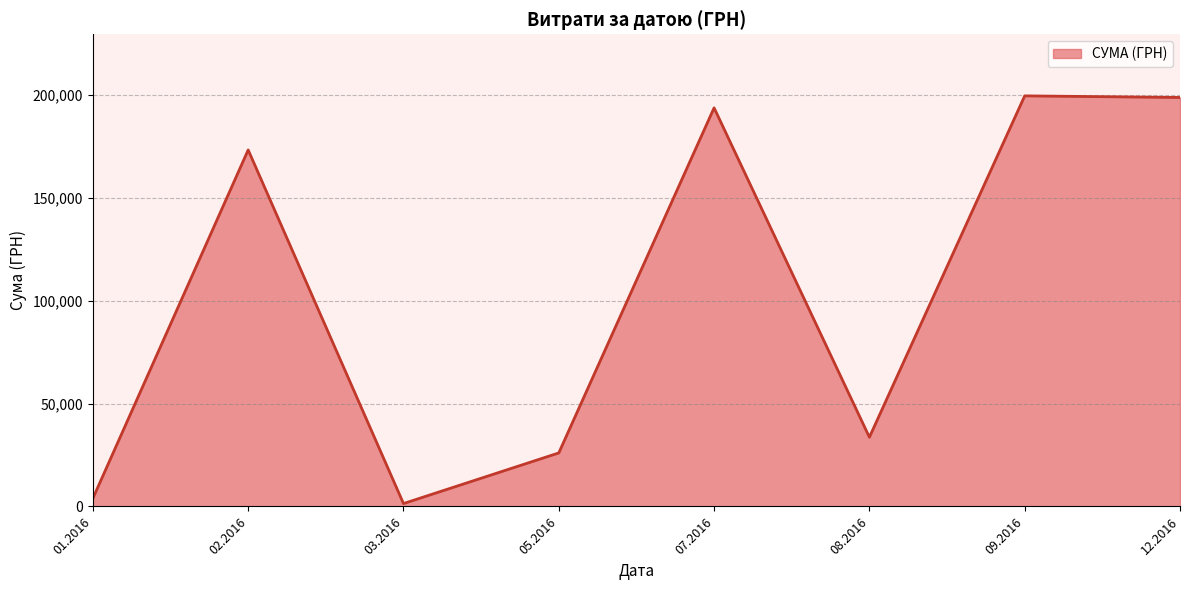

What is the difference between the maximum and minimum values?

198141.1